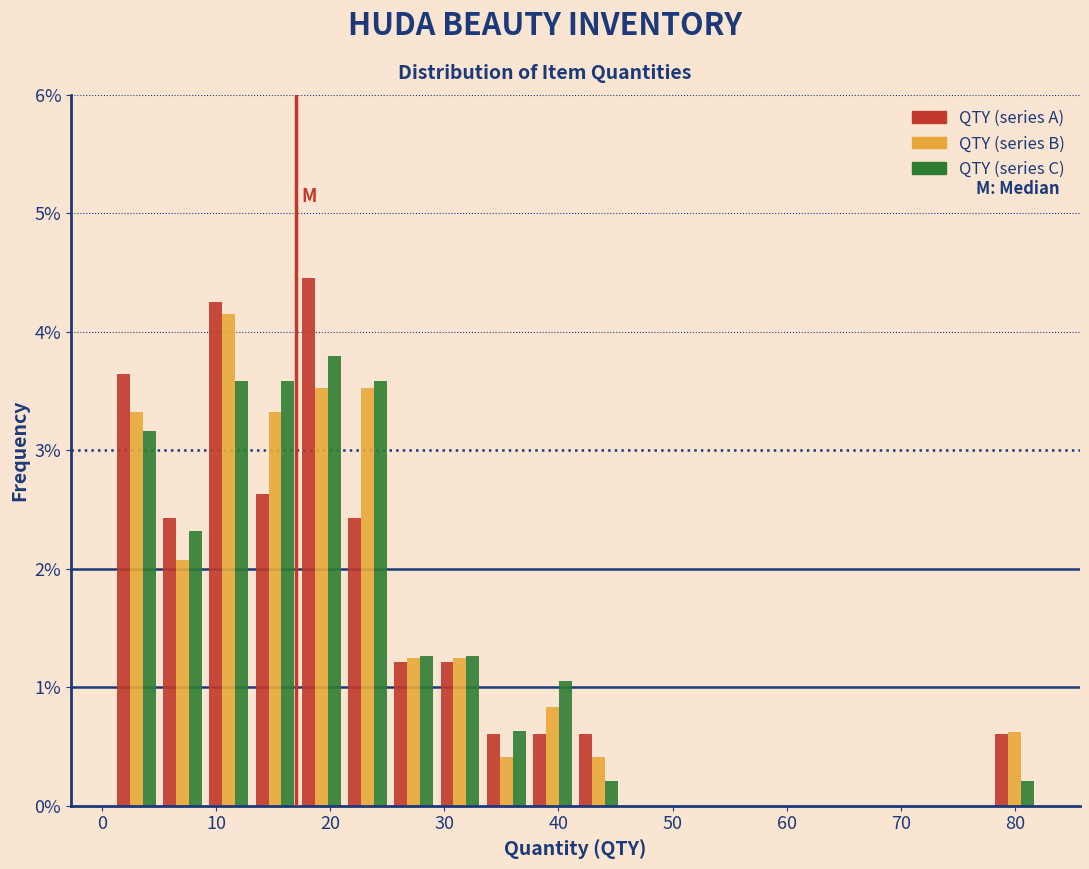

Reading left to right, list every range on the x-axis with the height of the bar of each series over it. Neither the bar edges nor the heights are printed on the chart, so give them approximately, as read against the axes.

1 to 5: QTY (series A)=3.6	QTY (series B)=3.3	QTY (series C)=3.2
5 to 9: QTY (series A)=2.4	QTY (series B)=2.1	QTY (series C)=2.3
9 to 13: QTY (series A)=4.3	QTY (series B)=4.1	QTY (series C)=3.6
13 to 17: QTY (series A)=2.6	QTY (series B)=3.3	QTY (series C)=3.6
17 to 21: QTY (series A)=4.5	QTY (series B)=3.5	QTY (series C)=3.8
21 to 25: QTY (series A)=2.4	QTY (series B)=3.5	QTY (series C)=3.6
25 to 29: QTY (series A)=1.2	QTY (series B)=1.2	QTY (series C)=1.3
29 to 33: QTY (series A)=1.2	QTY (series B)=1.2	QTY (series C)=1.3
33 to 37: QTY (series A)=0.6	QTY (series B)=0.4	QTY (series C)=0.6
37 to 42: QTY (series A)=0.6	QTY (series B)=0.8	QTY (series C)=1.1
42 to 46: QTY (series A)=0.6	QTY (series B)=0.4	QTY (series C)=0.2
46 to 50: QTY (series A)=0	QTY (series B)=0	QTY (series C)=0
50 to 54: QTY (series A)=0	QTY (series B)=0	QTY (series C)=0
54 to 58: QTY (series A)=0	QTY (series B)=0	QTY (series C)=0
58 to 62: QTY (series A)=0	QTY (series B)=0	QTY (series C)=0
62 to 66: QTY (series A)=0	QTY (series B)=0	QTY (series C)=0
66 to 70: QTY (series A)=0	QTY (series B)=0	QTY (series C)=0
70 to 74: QTY (series A)=0	QTY (series B)=0	QTY (series C)=0
74 to 78: QTY (series A)=0	QTY (series B)=0	QTY (series C)=0
78 to 82: QTY (series A)=0.6	QTY (series B)=0.6	QTY (series C)=0.2